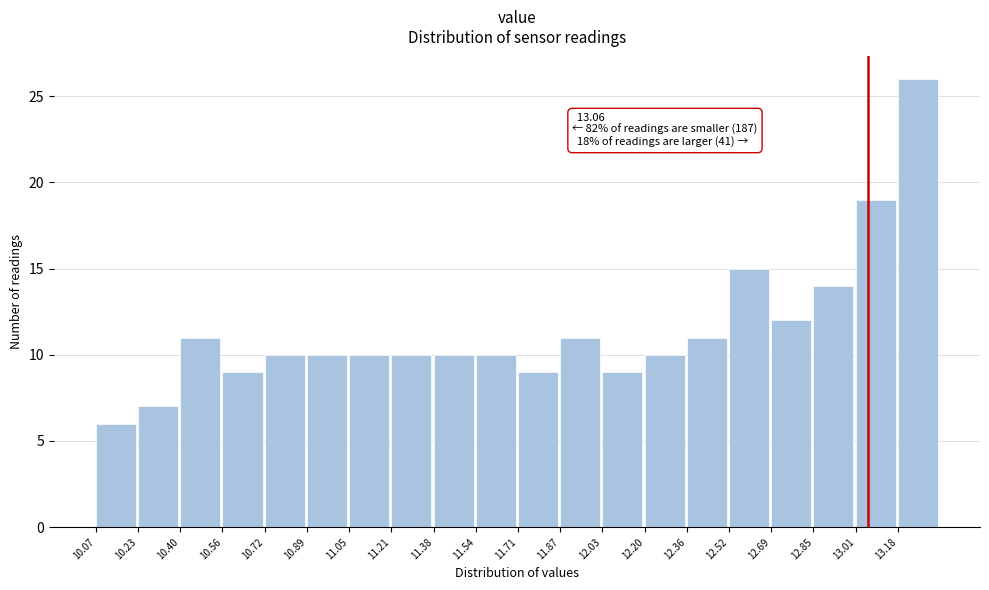

Over which range of the x-axis is the bar tallest?

13.18 to 13.34